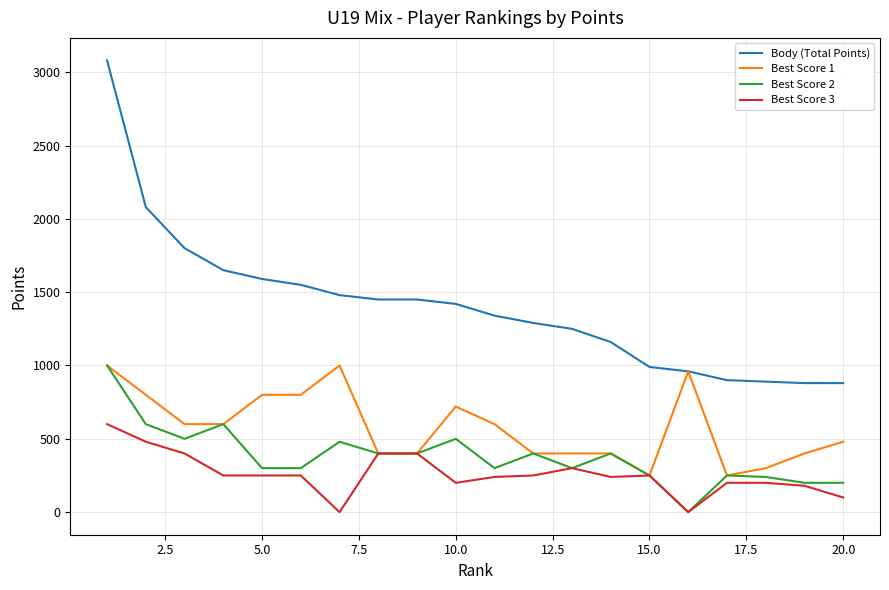

Which series has the largest range (max minus min)?

Body (Total Points)